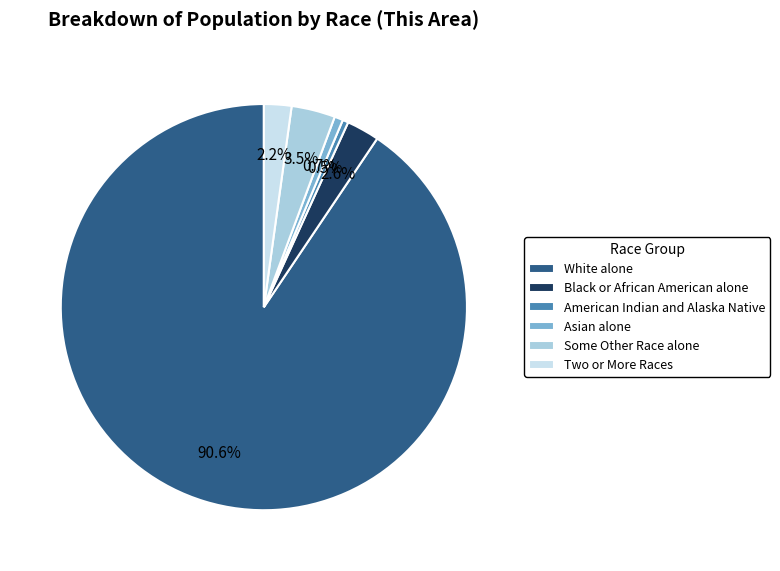

What is the largest slice in the pie chart?

White alone